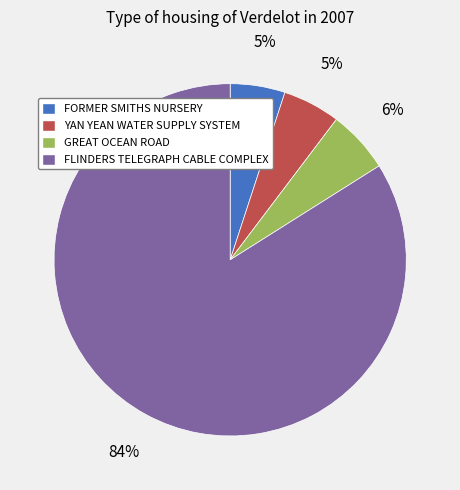

Is the sum of FORMER SMITHS NURSERY and GREAT OCEAN ROAD greater than half?

No